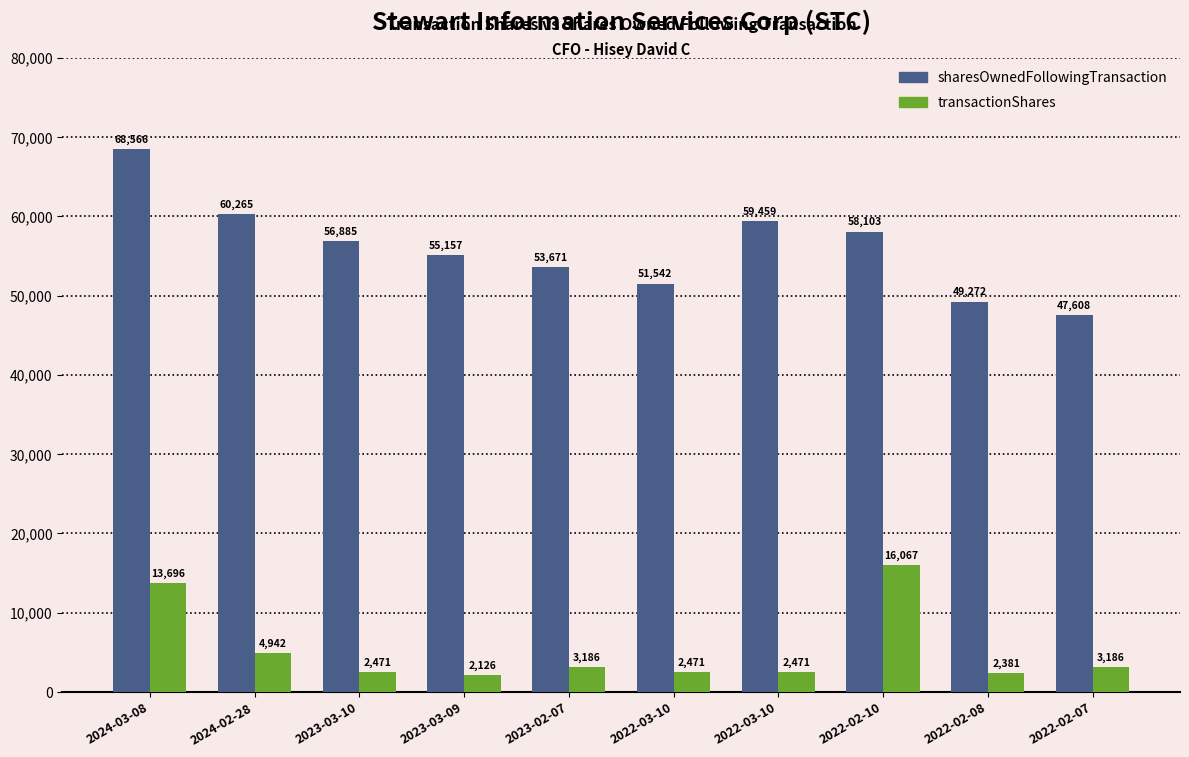

How many series are shown in this chart?

2